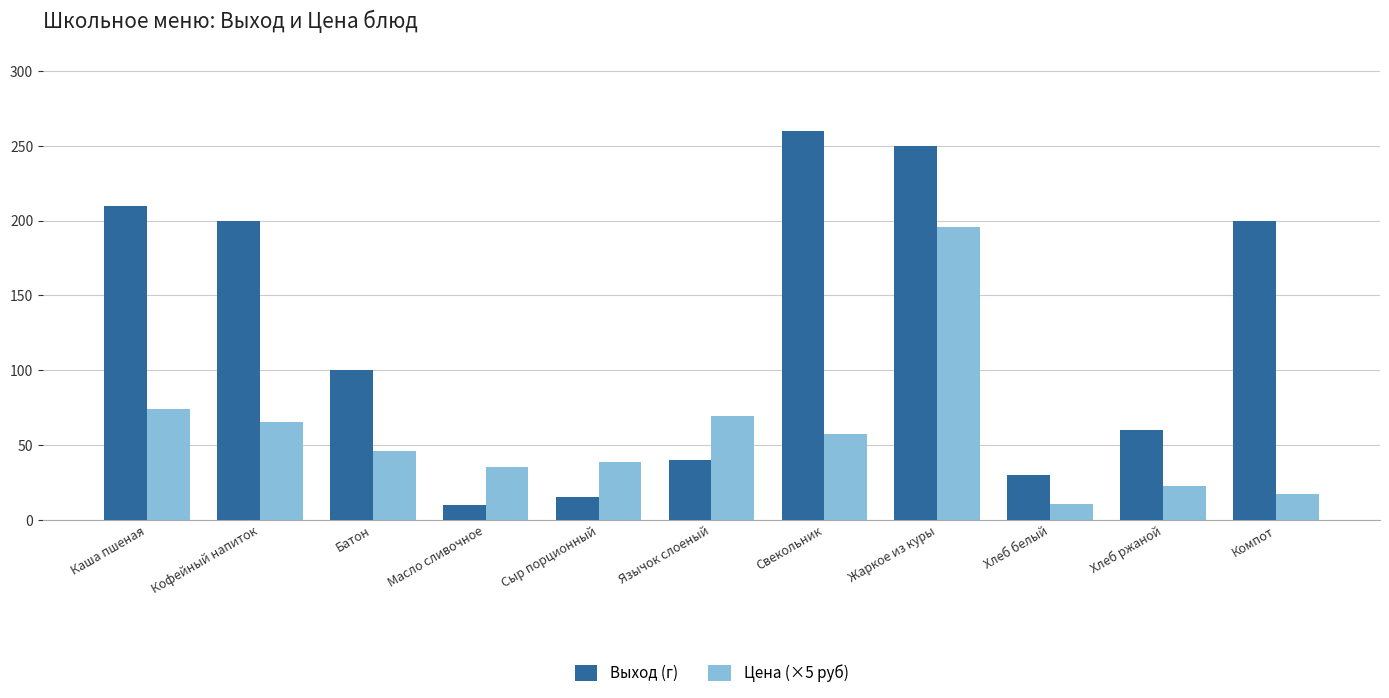

What is the difference between the Выход (г) values at Хлеб ржаной and Каша пшеная?

150.0